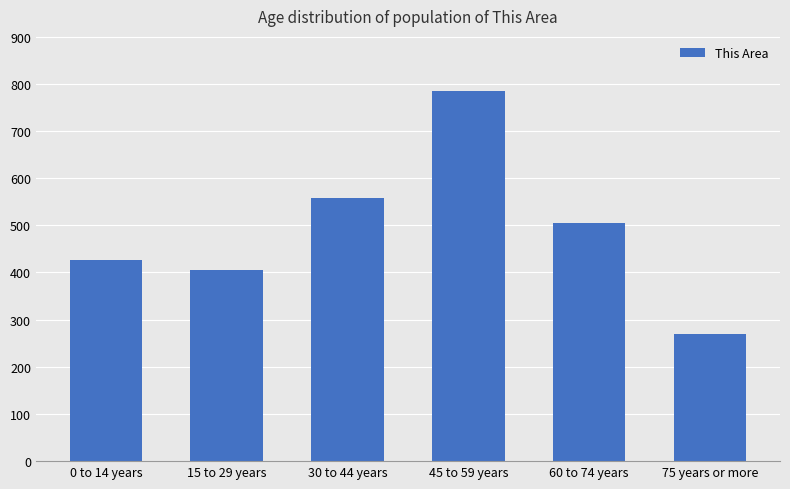

Is it true that the value at 30 to 44 years is 882?

False